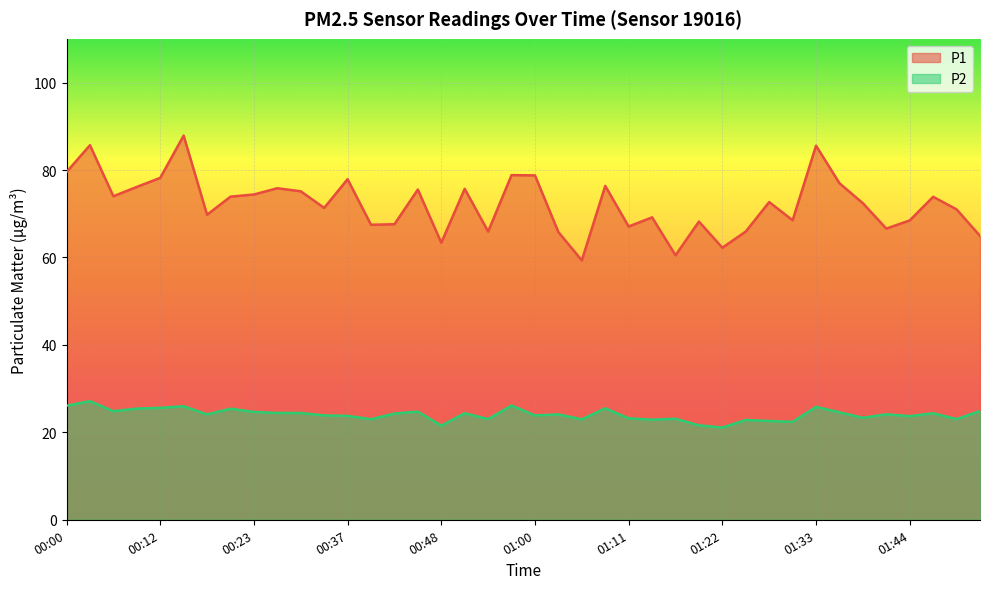

The value of P1 at 01:13 is 69.2. True or false?

True